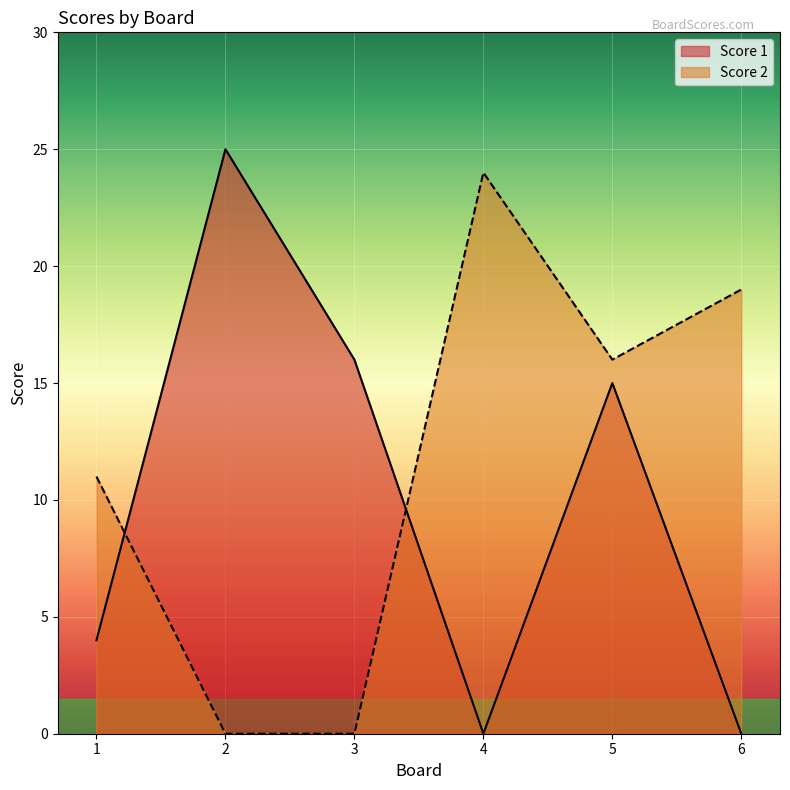

How many lines are shown in the chart?

2